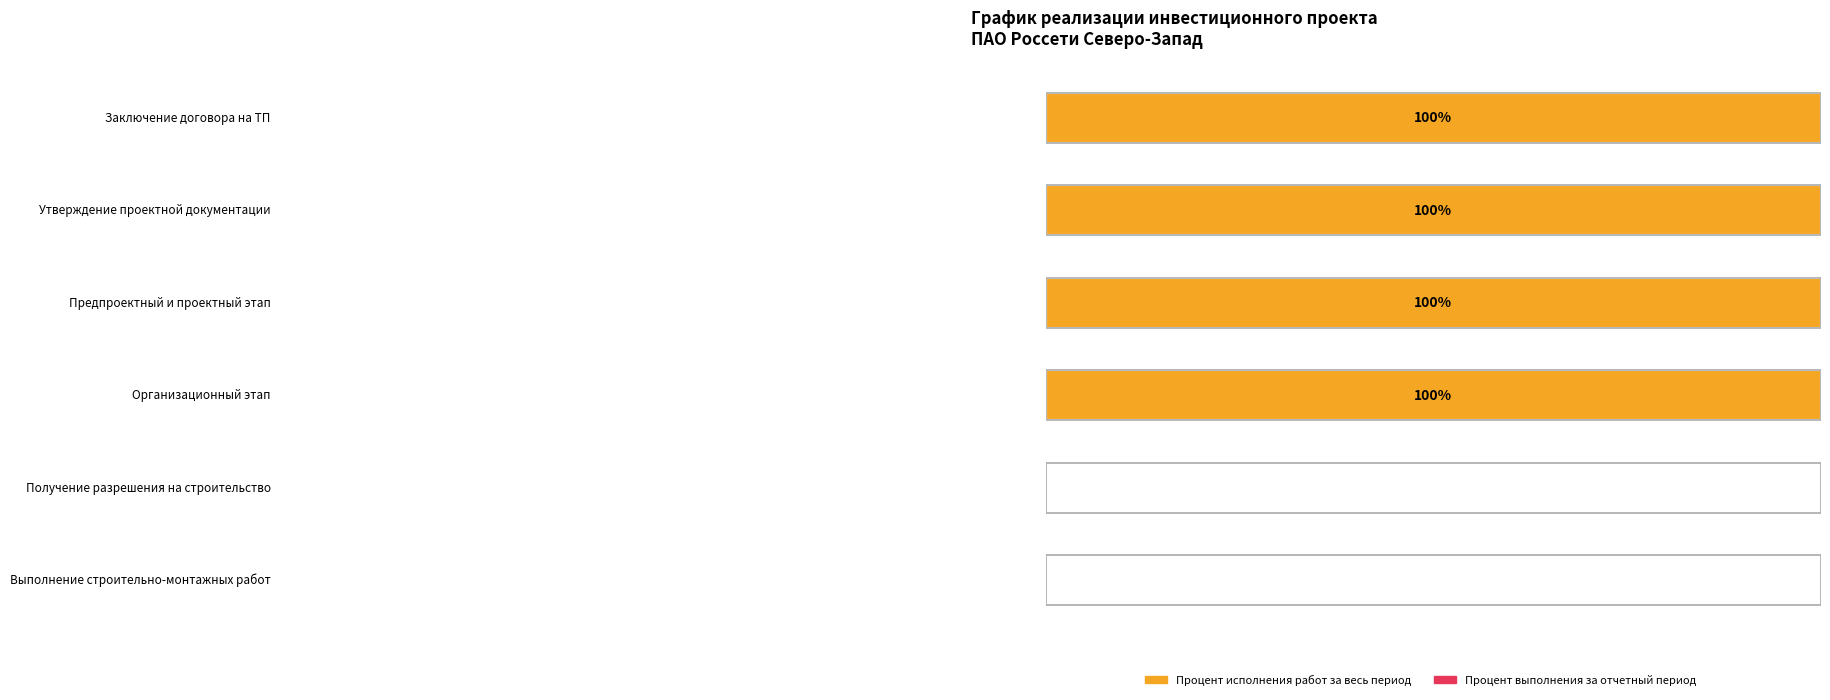

What is the label of the 5th bar from the right?

Утверждение проектной документации